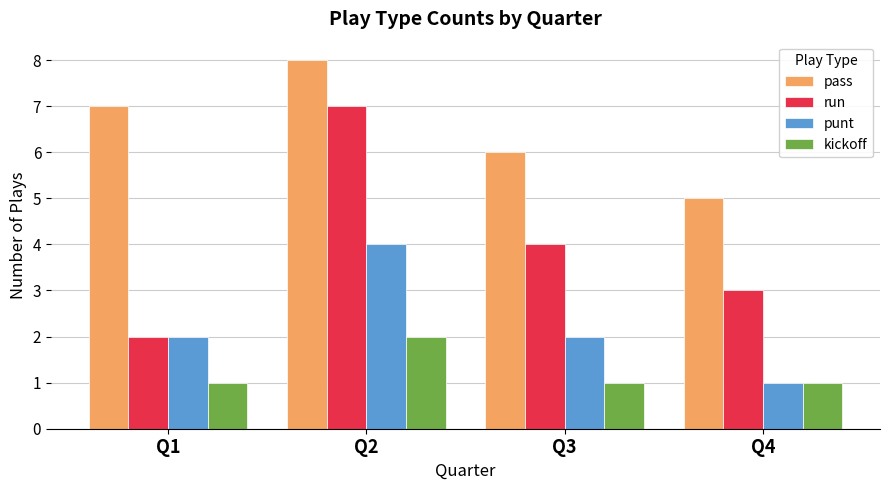

Between Q1 and Q4, which series saw the biggest shift?

pass